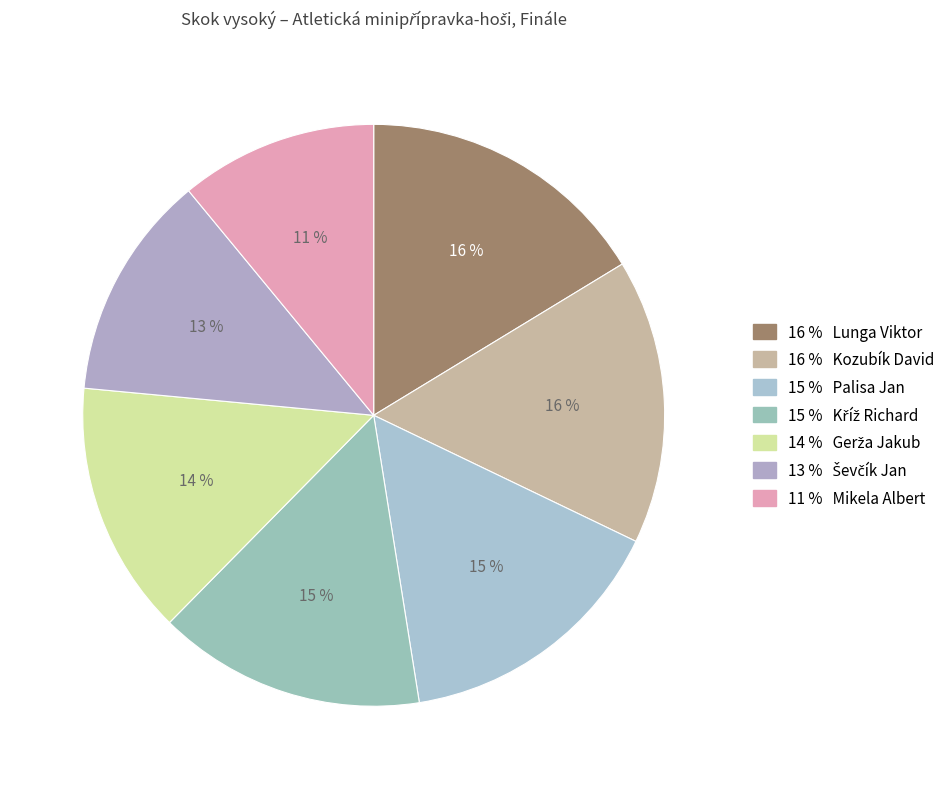

How many segments does this pie chart have?

7